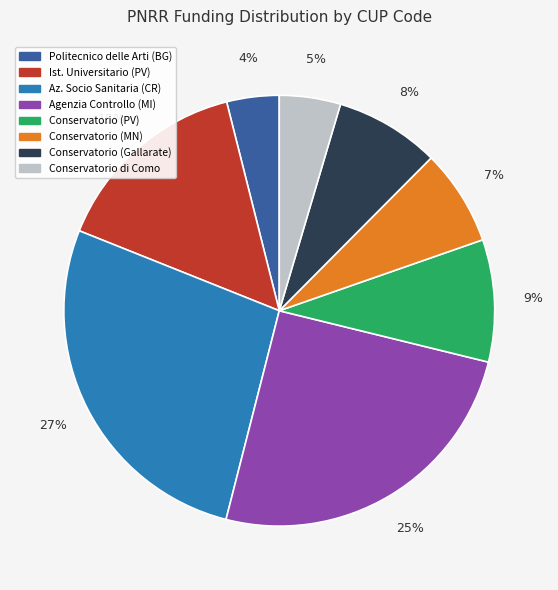

Does any single category account for the majority?

No